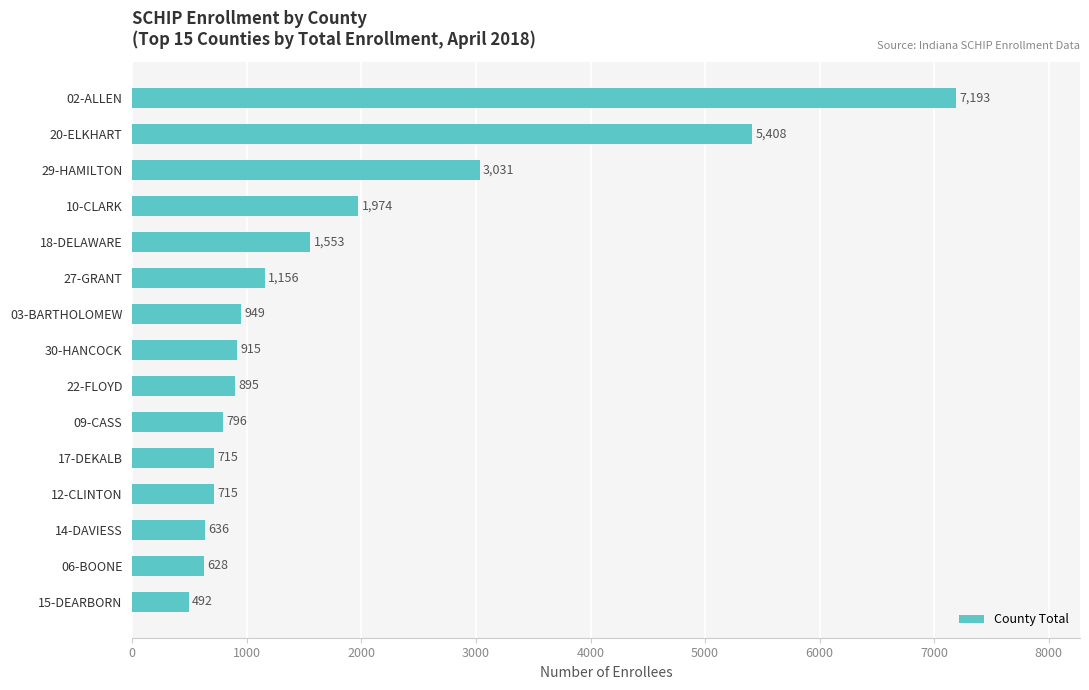

Reading bottom to top, list all the values displayed in this chart.

492	628	636	715	715	796	895	915	949	1156	1553	1974	3031	5408	7193